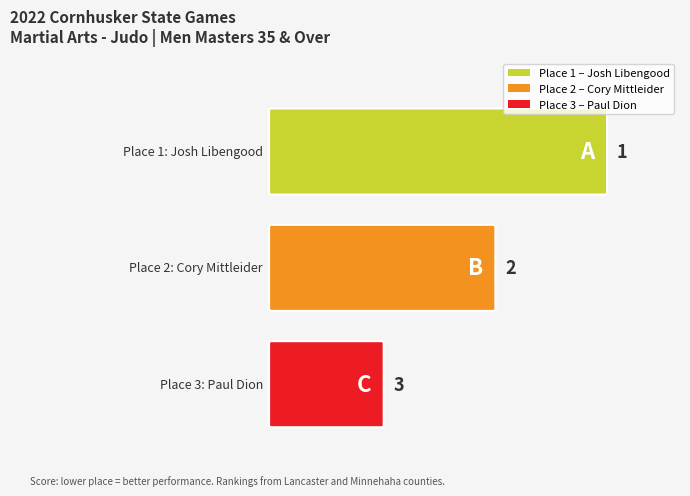

Which has a higher value, 3 or 1?

3